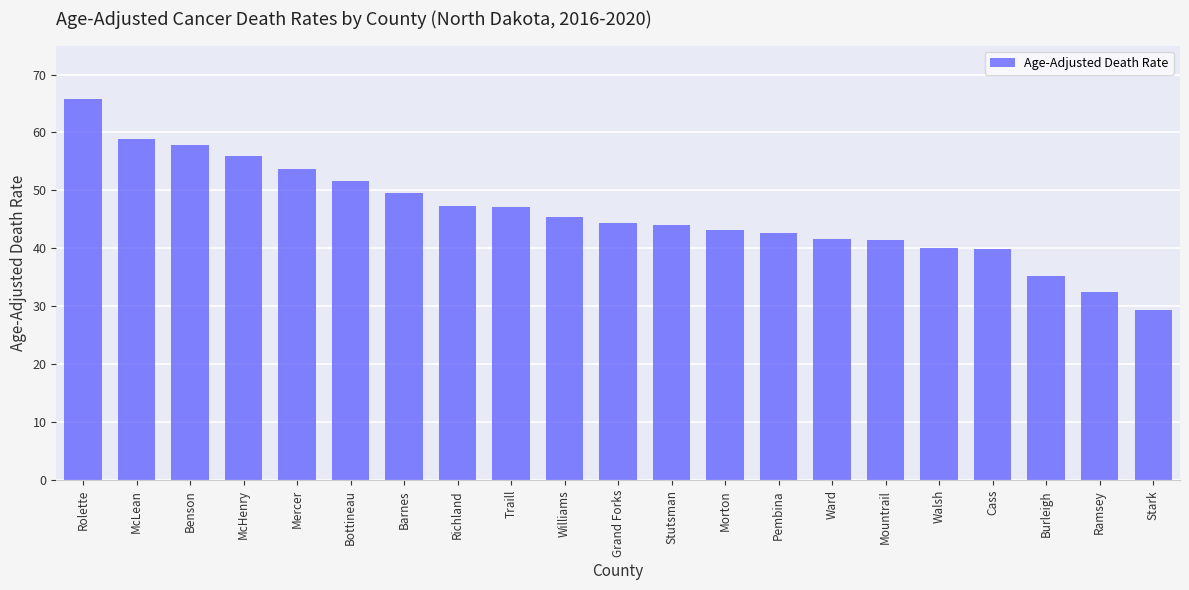

What is the approximate value at Mercer?

53.7